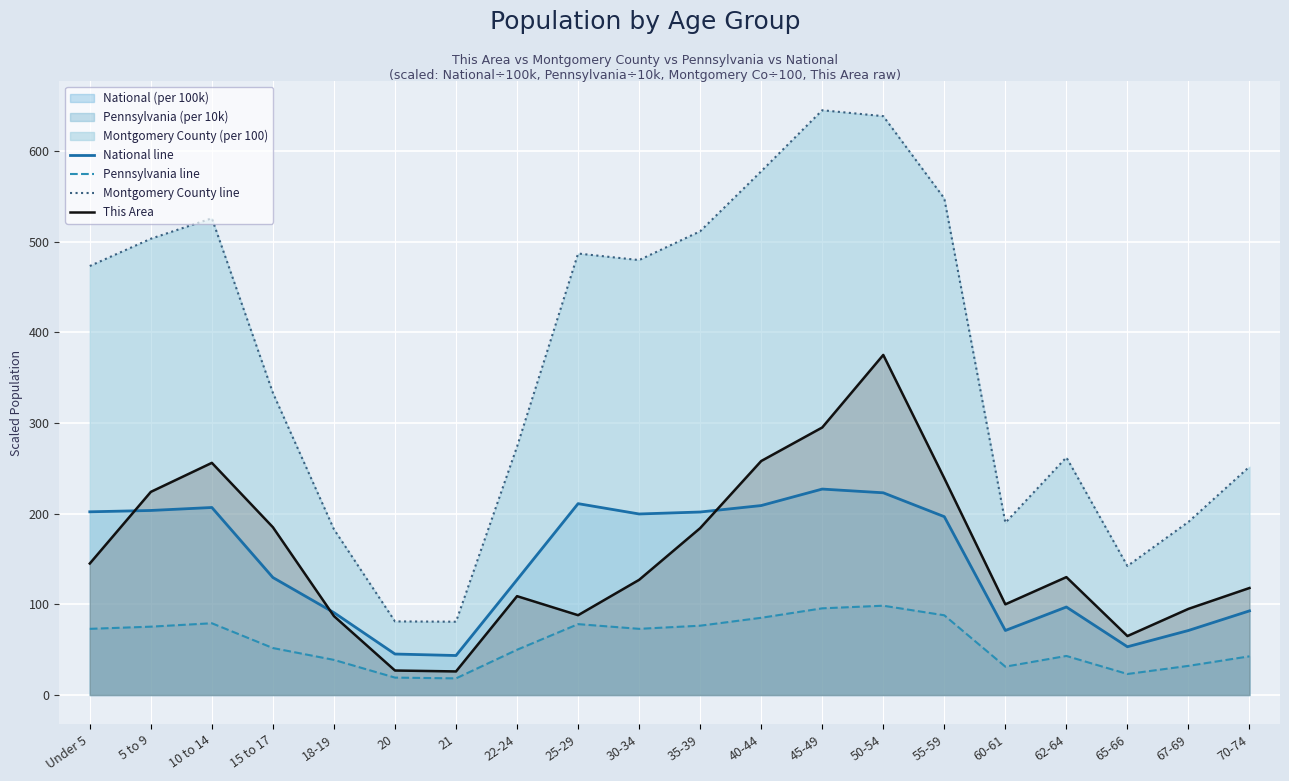

What is the value of the This Area point at the 7th from the left?

26.0